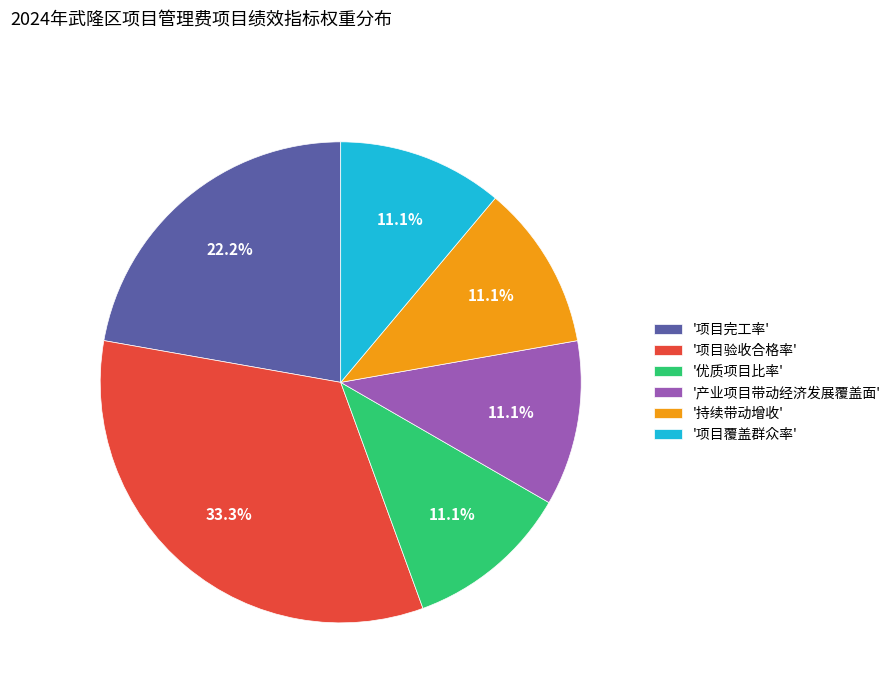

Which category has the biggest portion of the pie?

'项目验收合格率'